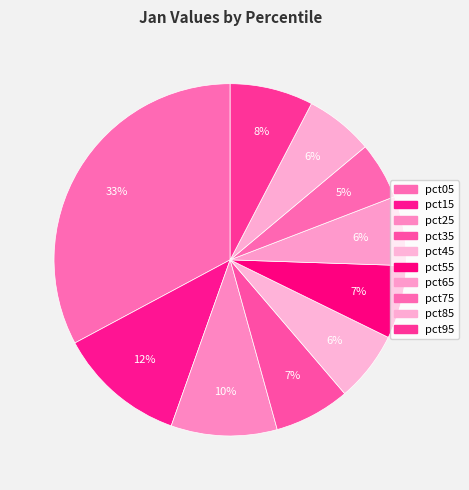

To the nearest percent, what is the average slice percentage?

10%